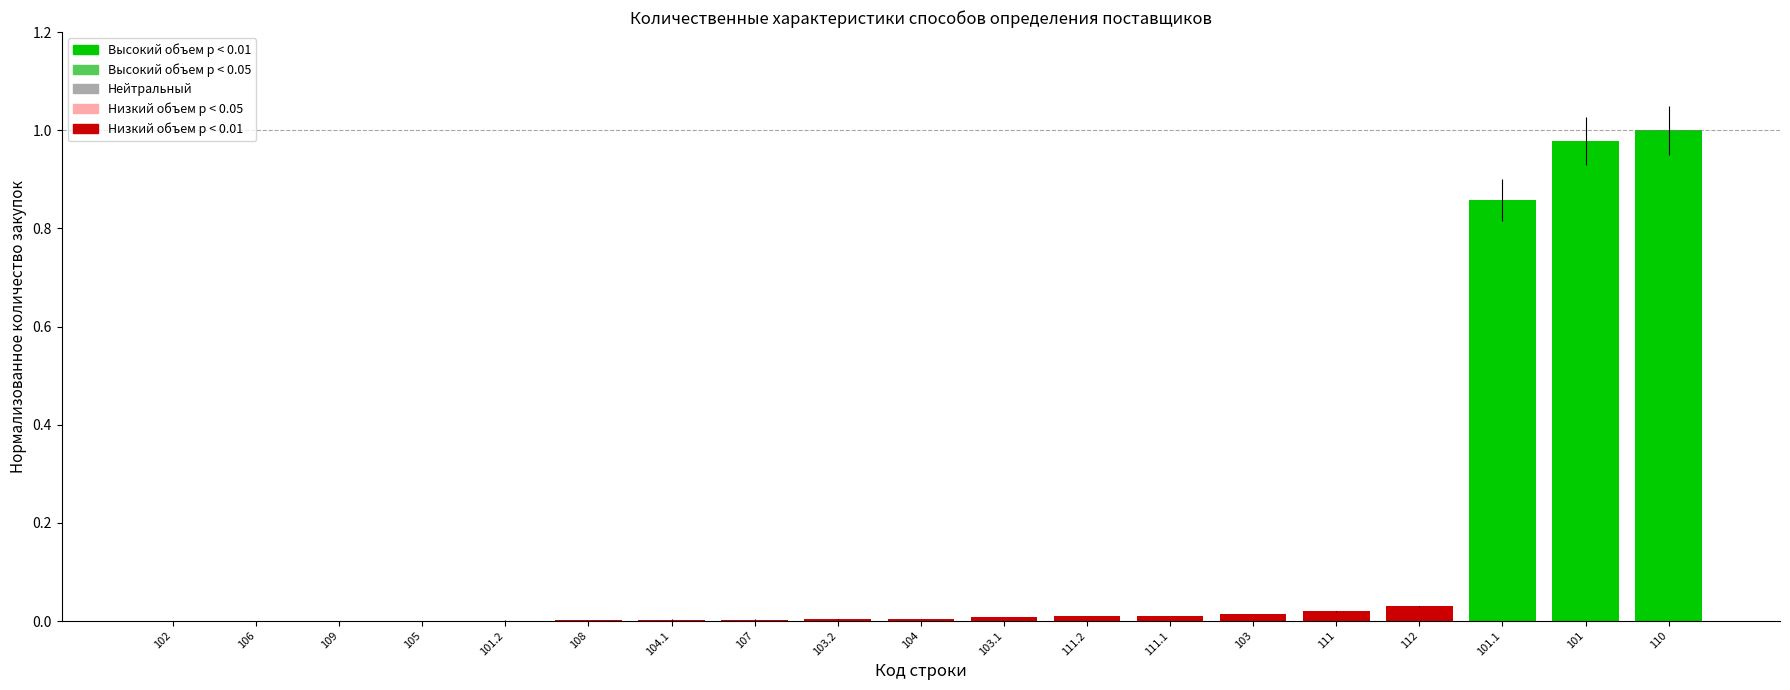

What is the sum of all values?

2.9